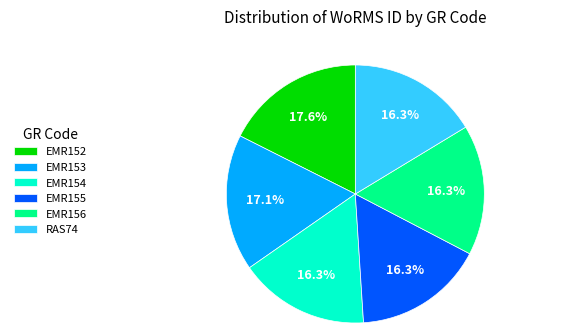

Does EMR153 represent more than half of the total?

No